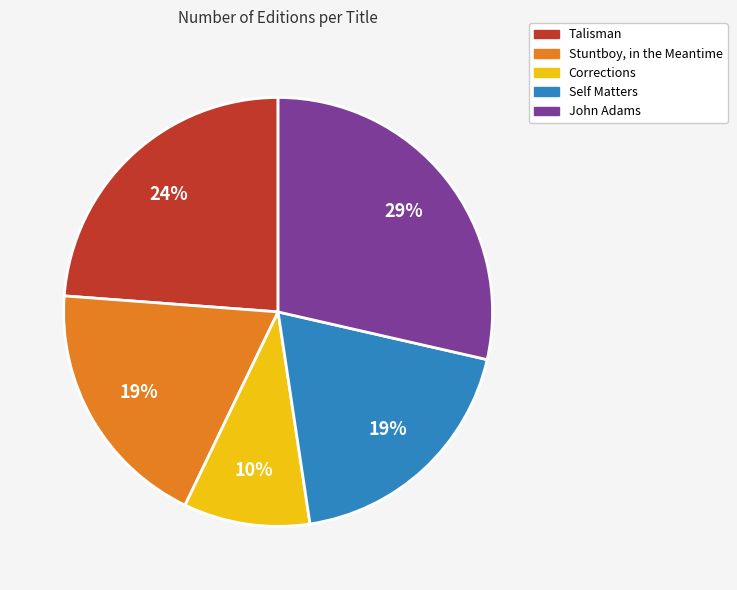

Which category has the biggest portion of the pie?

John Adams